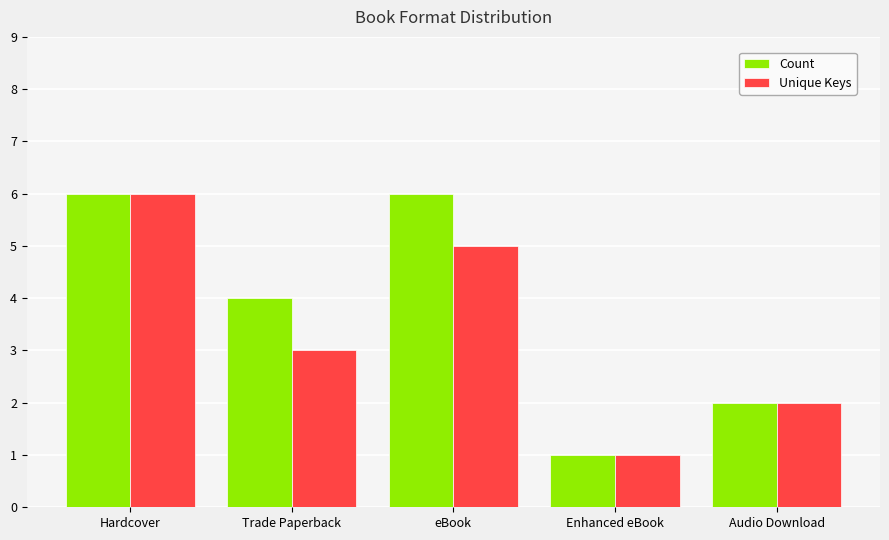

List the series in order of their overall mean, highest first.

Count, Unique Keys